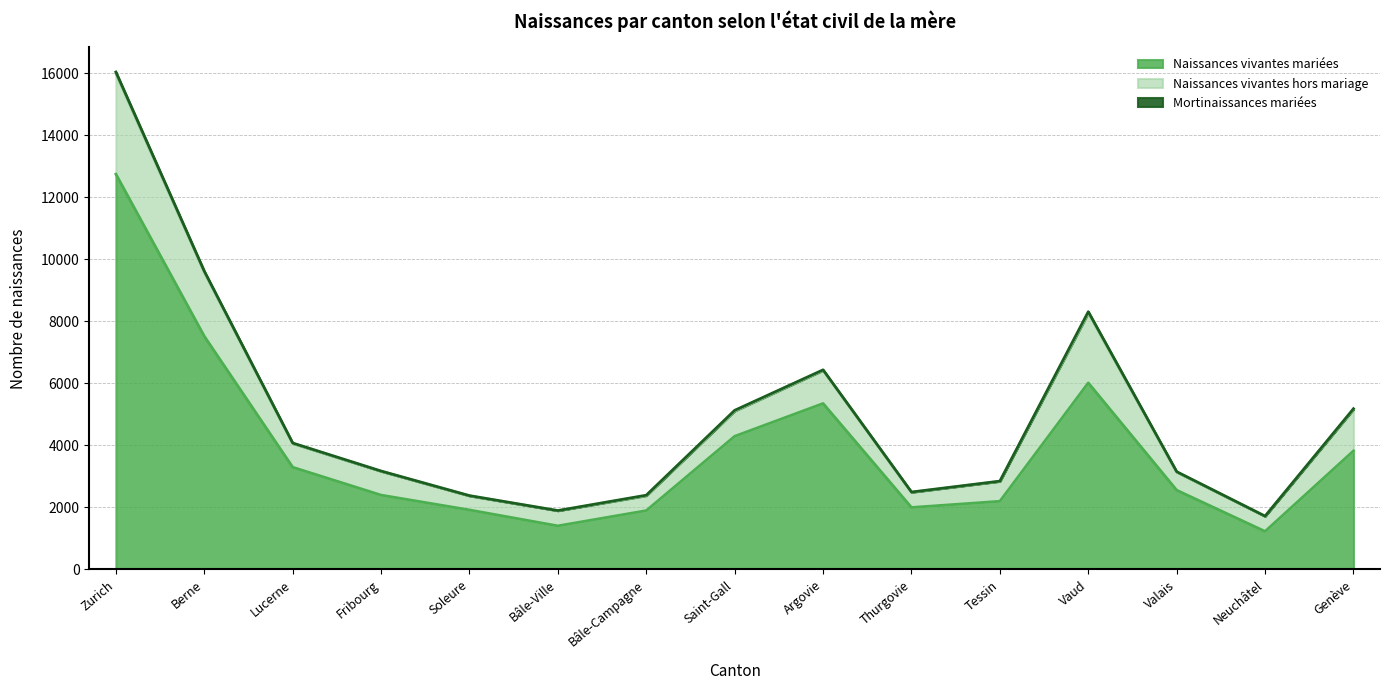

How many values in the Mortinaissances mariées series are below 14?

7